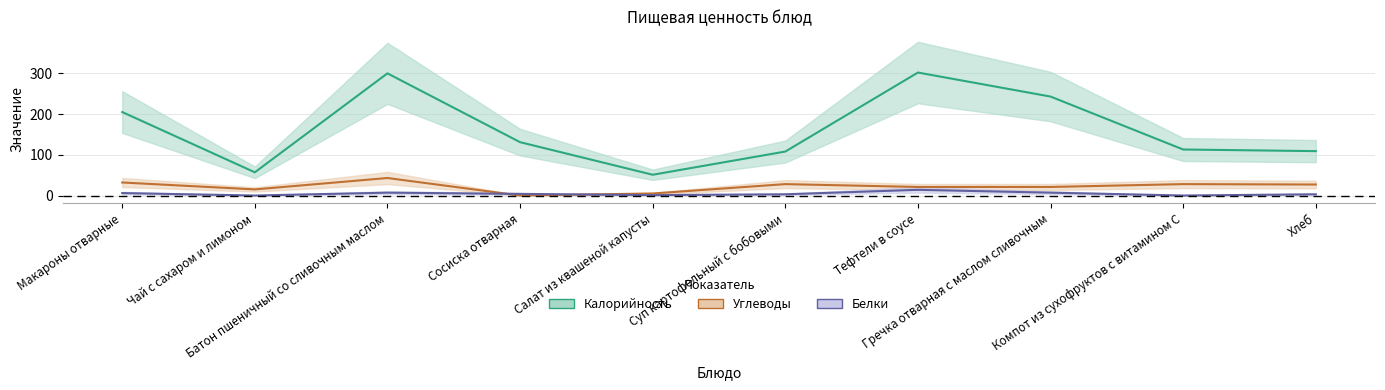

True or false: Углеводы has more than 2 interior local peaks.

True